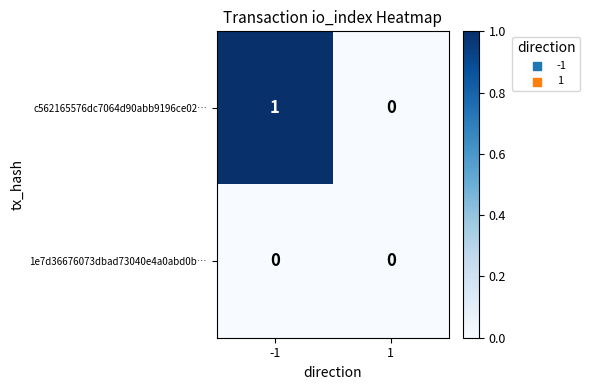

Count the number of categories in the chart.

2